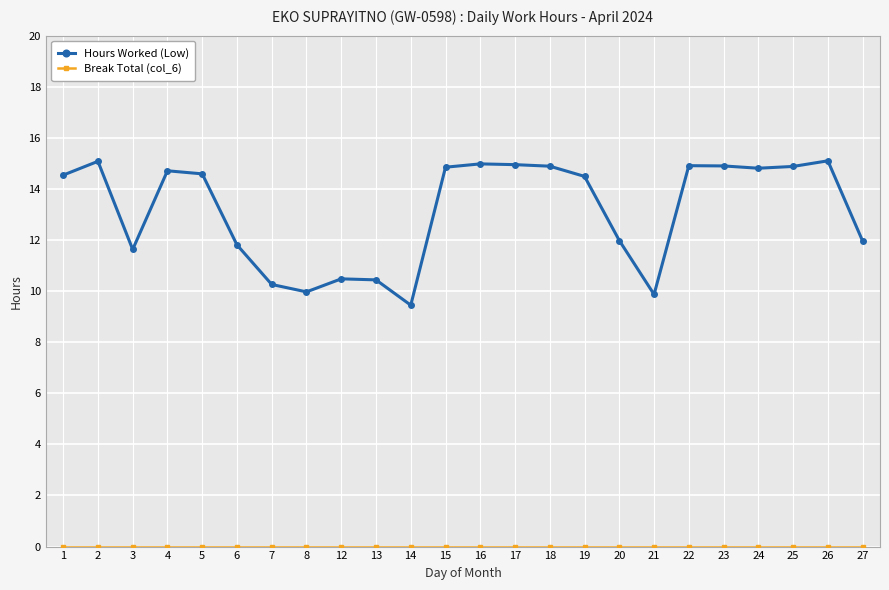

At which category does Hours Worked (Low) reach its first local valley?

3